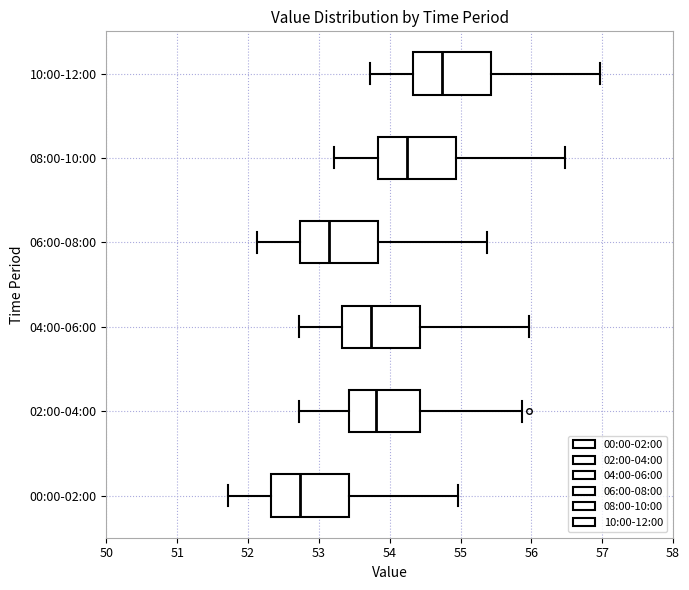

Reading bottom to top, transcribe this box plot: for each box, give where its median line is, the range the box spans, and where its two whiskers end, as read against the x-axis. The values are not printed on the chart, so give them approximately, as read against the axis.

00:00-02:00: median 52.7, box 52.3 to 53.4, whiskers 51.7 to 55.0
02:00-04:00: median 53.8, box 53.4 to 54.4, whiskers 52.7 to 55.9
04:00-06:00: median 53.7, box 53.3 to 54.4, whiskers 52.7 to 56.0
06:00-08:00: median 53.1, box 52.7 to 53.8, whiskers 52.1 to 55.4
08:00-10:00: median 54.2, box 53.8 to 54.9, whiskers 53.2 to 56.5
10:00-12:00: median 54.7, box 54.3 to 55.4, whiskers 53.7 to 57.0